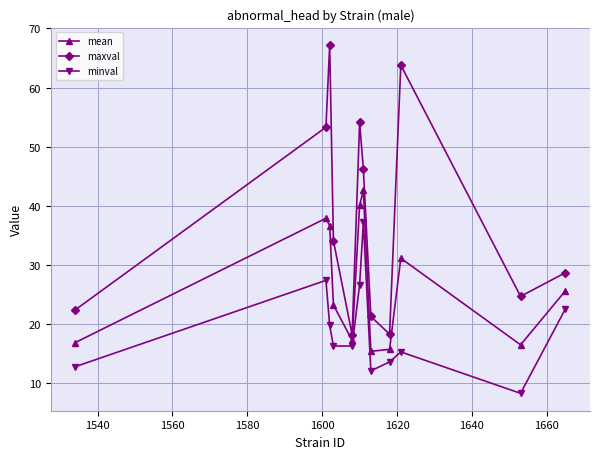

Which series has the largest total across all categories?

maxval